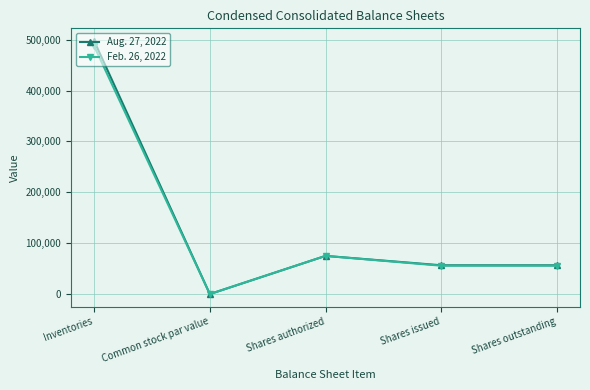

What is the label of the 5th point from the right?

Inventories